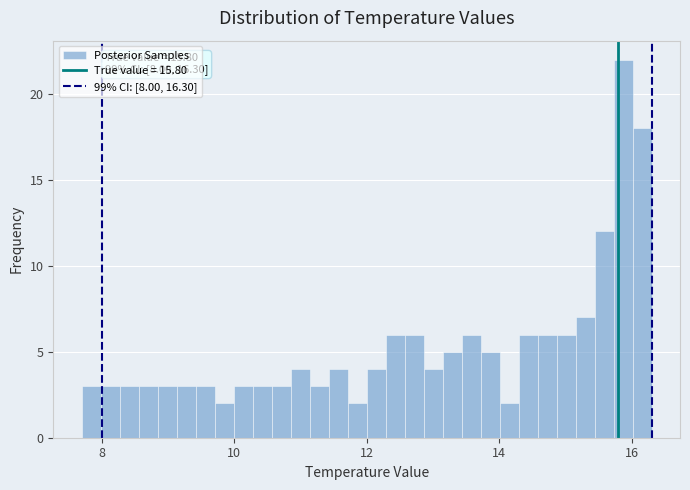

Read against the x-axis, roughly where is the centre of the tallest bar?

15.8